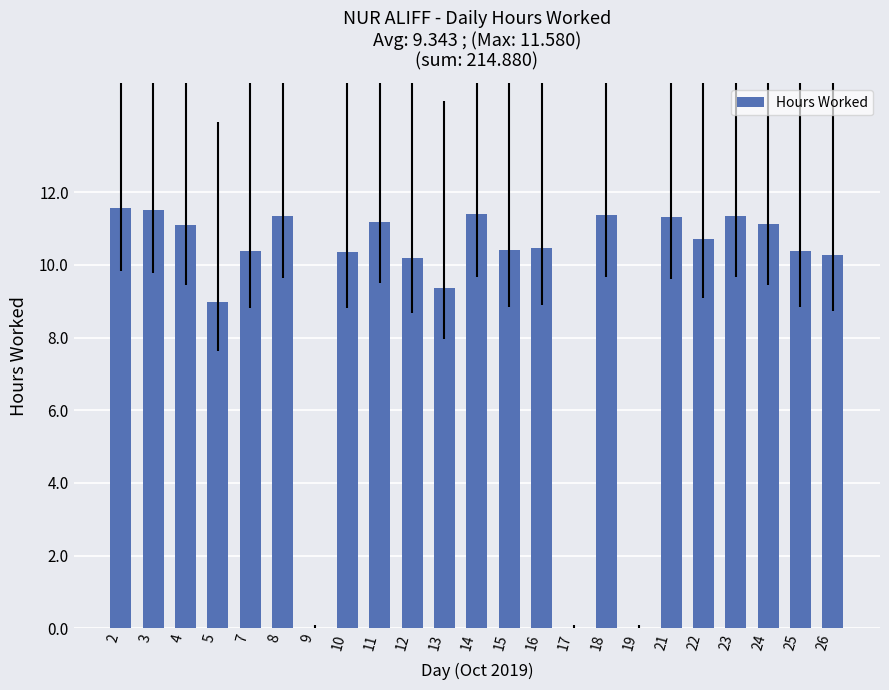

How many values exceed 10?

18